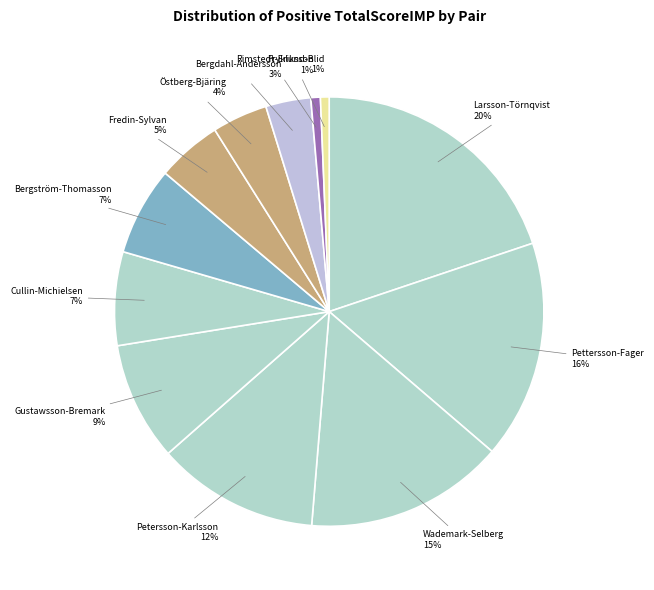

The Bergström-Thomasson slice represents 17% of the pie. True or false?

False